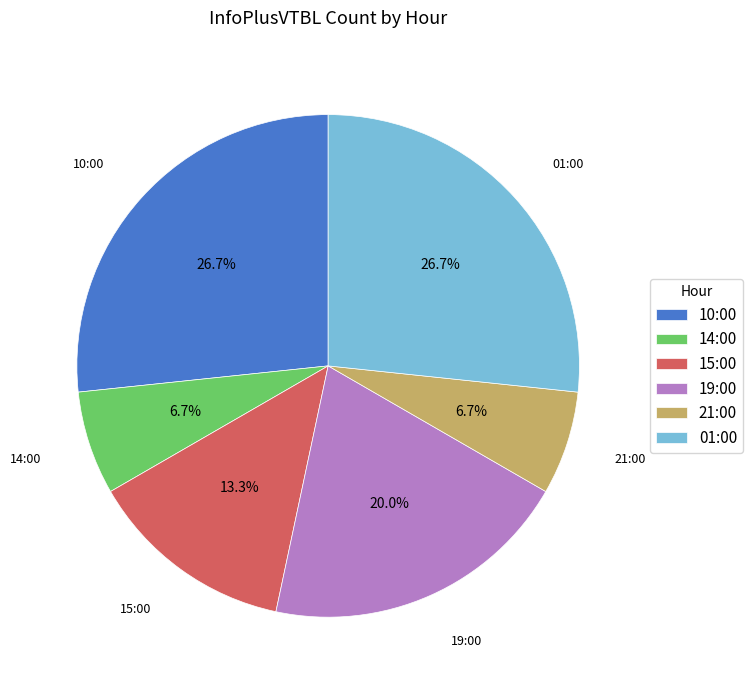

Approximately how many times larger is the value at 14:00 compared to 19:00?

0.3